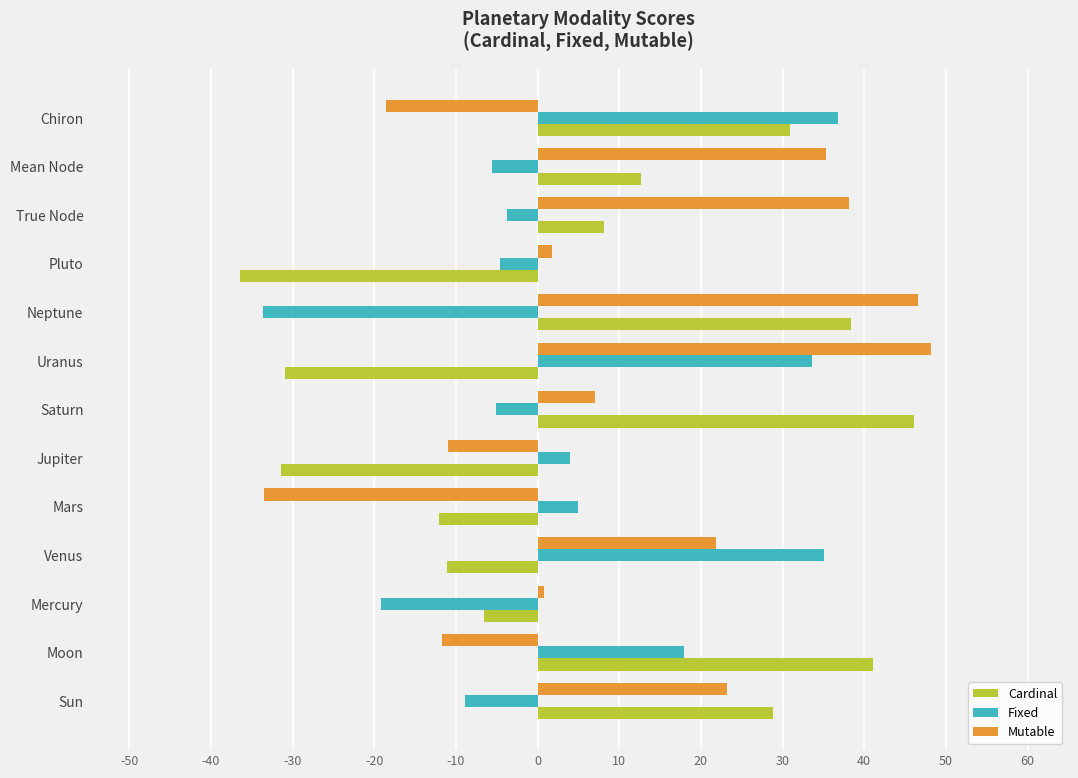

Which label corresponds to the largest value in the chart?

Uranus